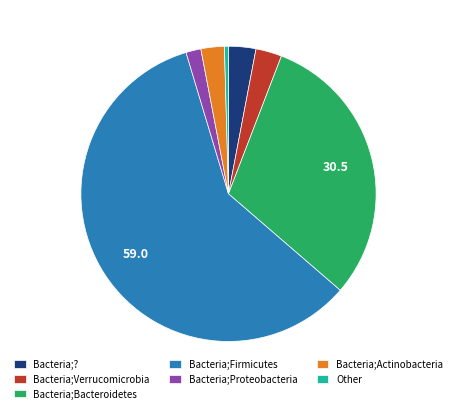

Is there any slice that represents more than half of the pie?

Yes